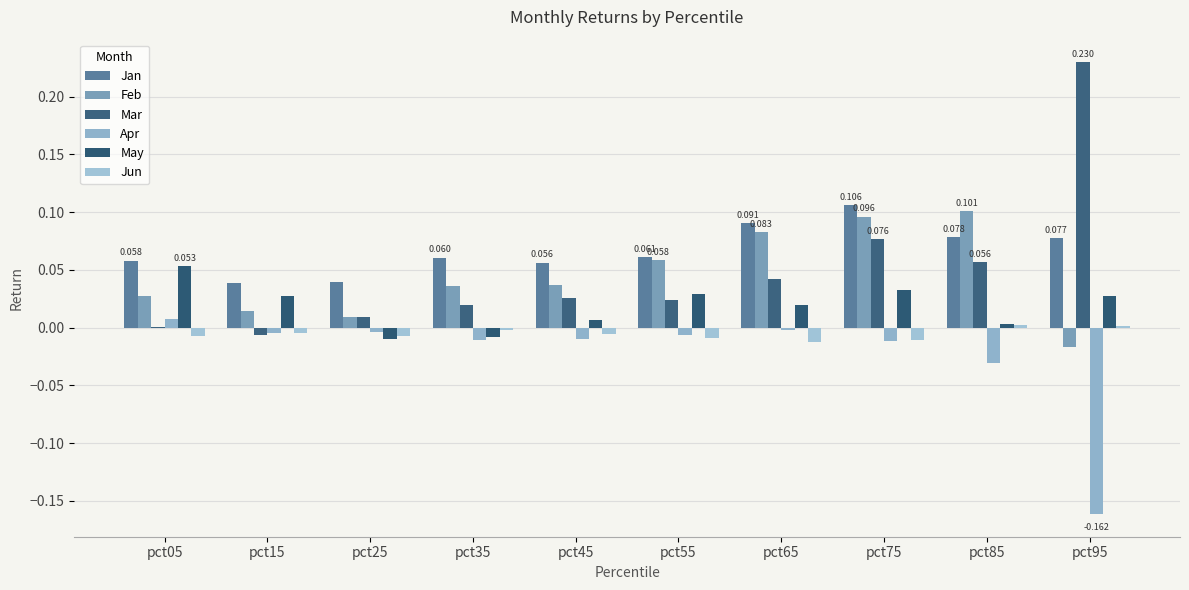

What is the difference between the maximum and minimum values in the Mar series?

0.2